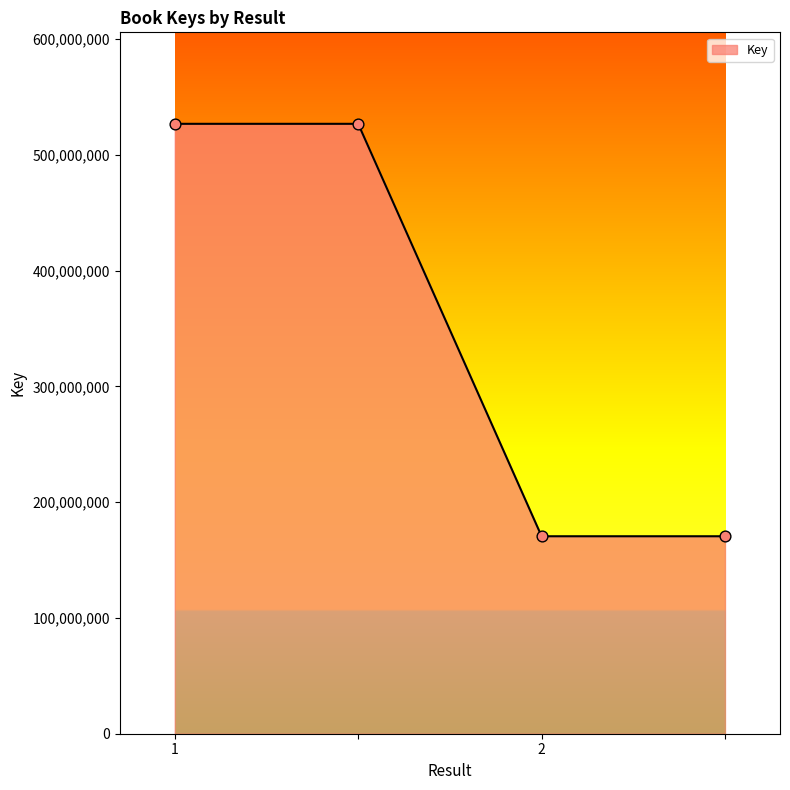

What is the smallest value displayed?

170556198